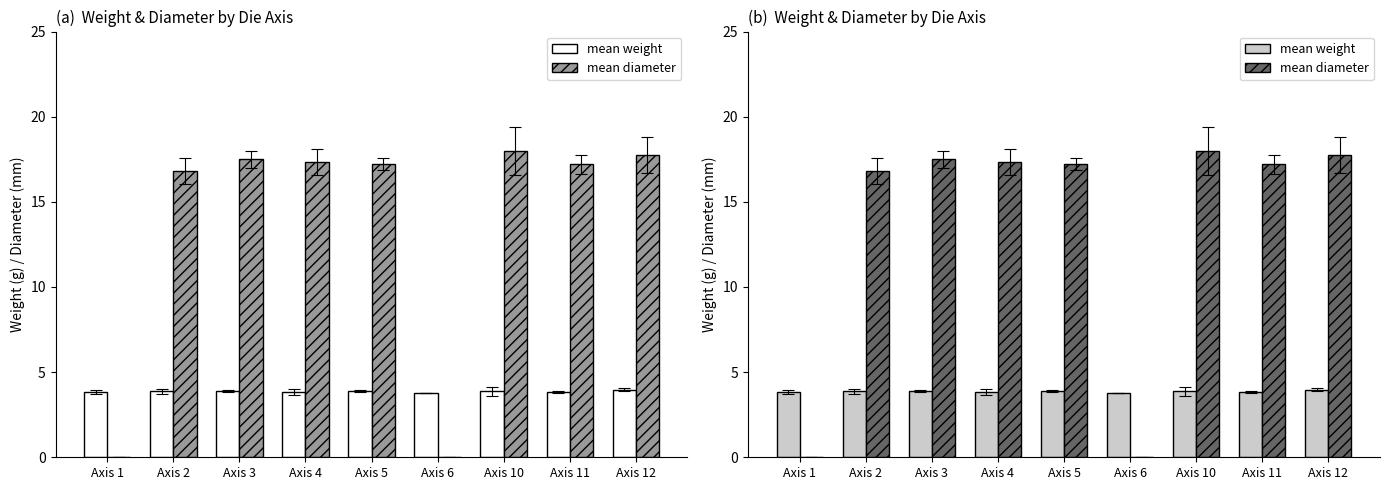

What is the value of the mean diameter bar at the 7th from the left?

18.0